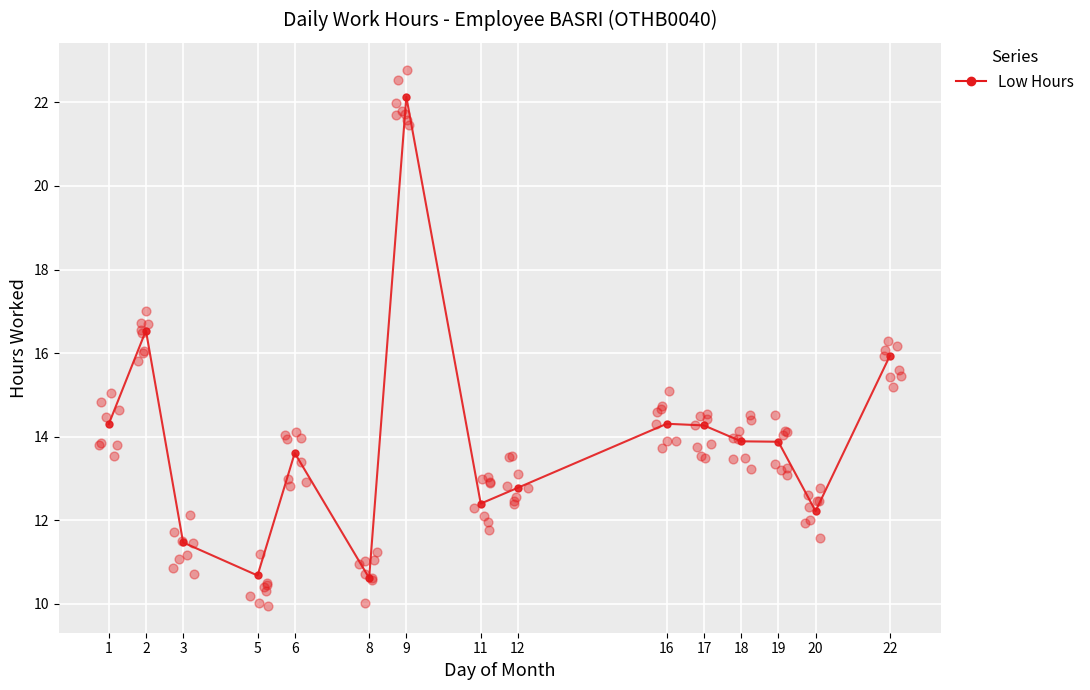

What is the change in value from 3 to 17?

+2.8